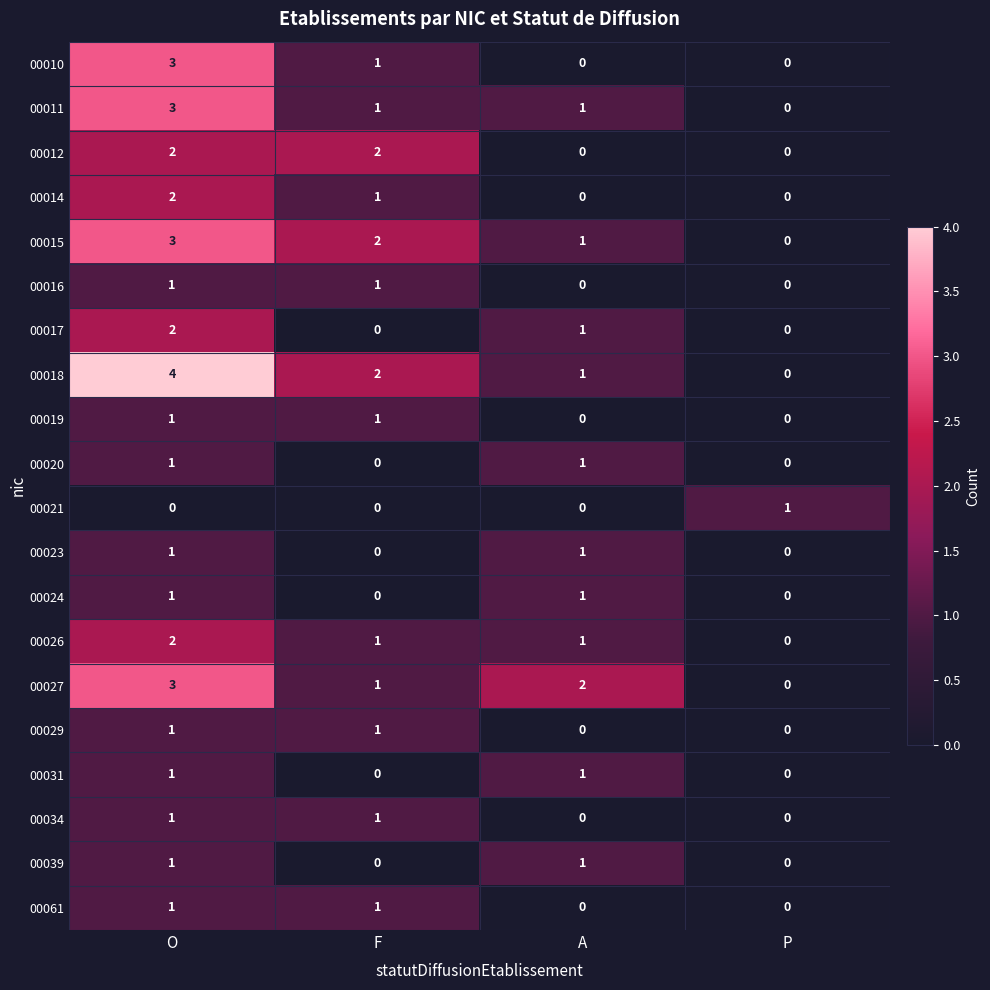

What is the sum of all 00014 values?

3